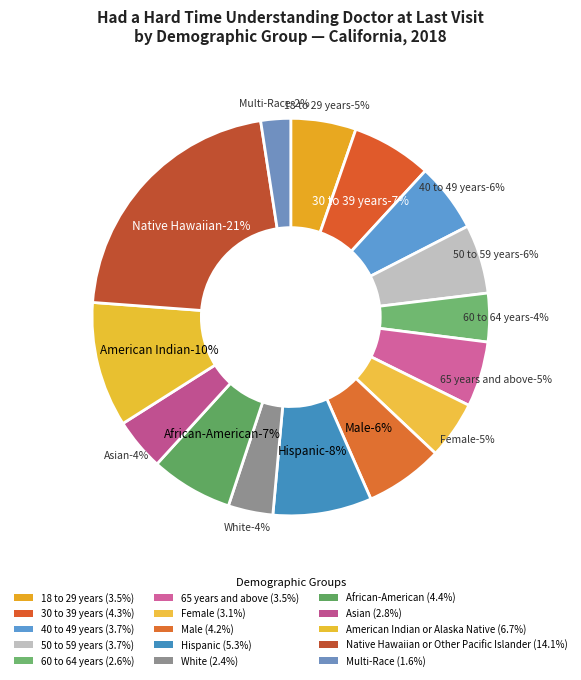

How many segments does this pie chart have?

15